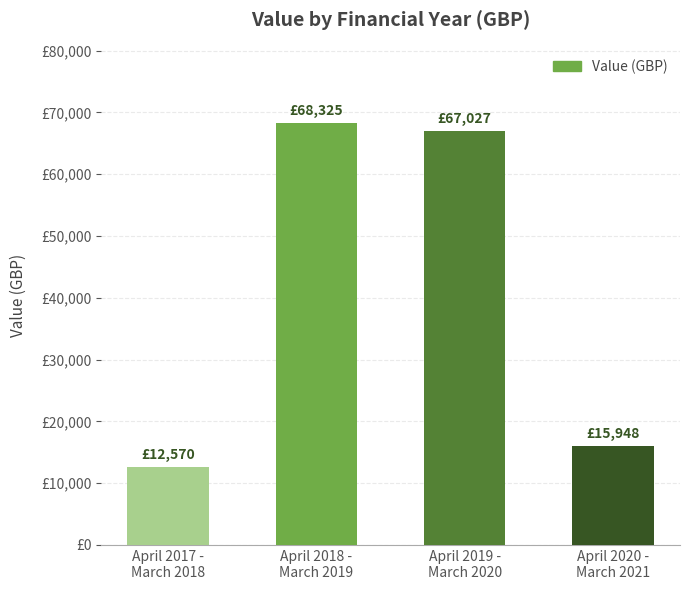

Does the chart contain any negative values?

No